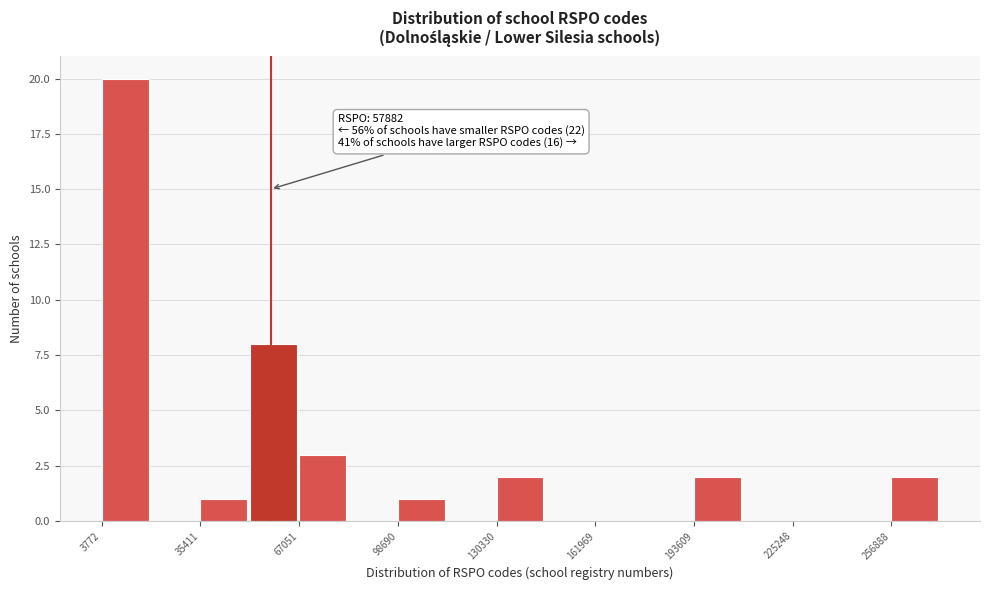

Read against the x-axis, roughly where is the centre of the tallest bar?

10000